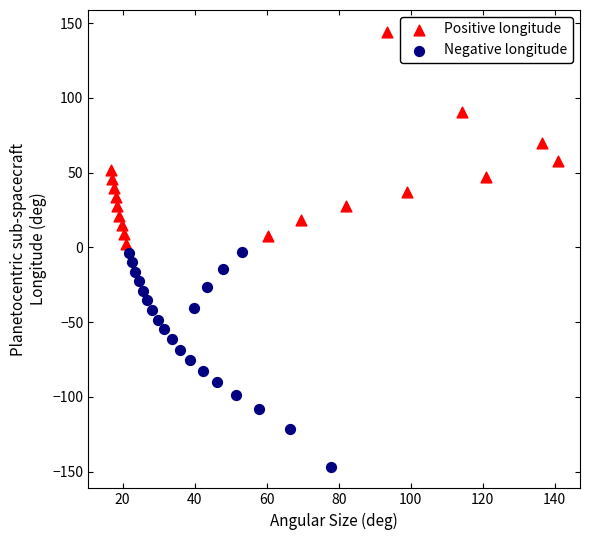

What are all the series names shown in the legend?

Positive longitude, Negative longitude